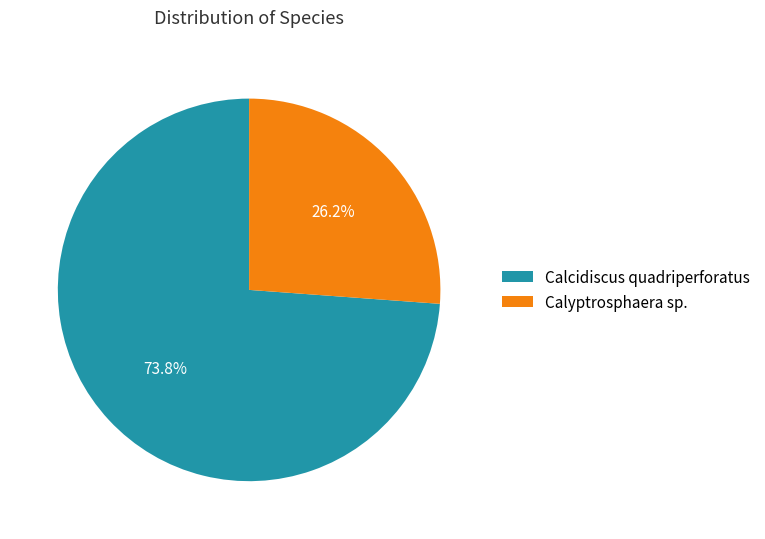

Which slice is the largest?

Calcidiscus quadriperforatus